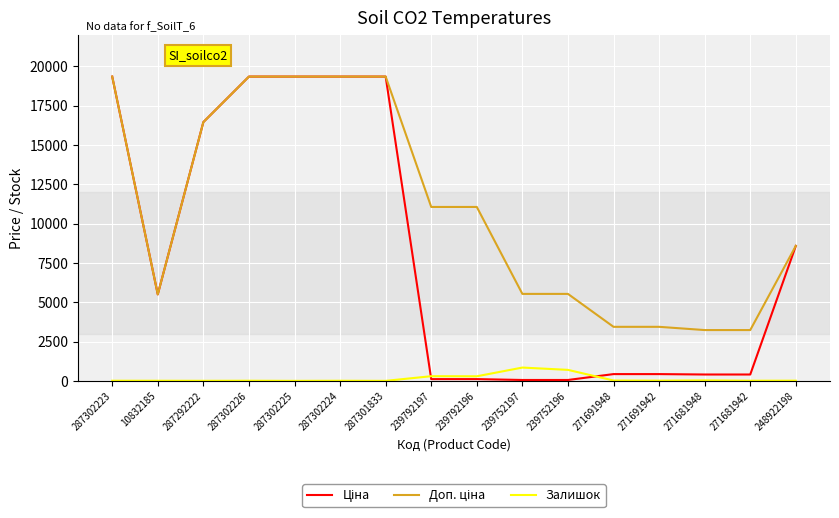

What is the spread (max minus min) of values at 287302225?

19343.1